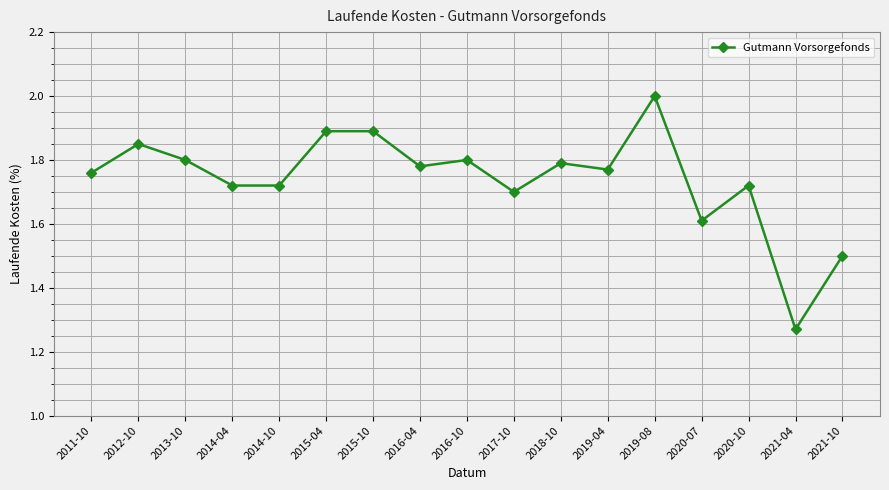

True or false: the data has more than 1 interior local peaks.

True